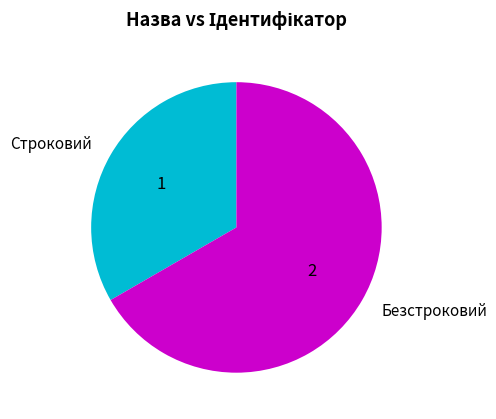

What is the ratio of the value at Строковий to the value at Безстроковий?

0.5